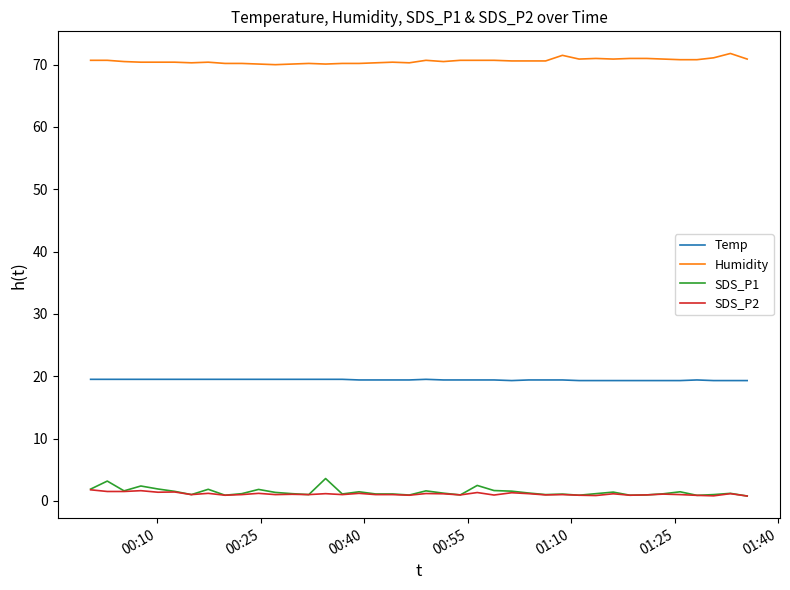

True or false: Temp and Humidity intersect in this chart.

False